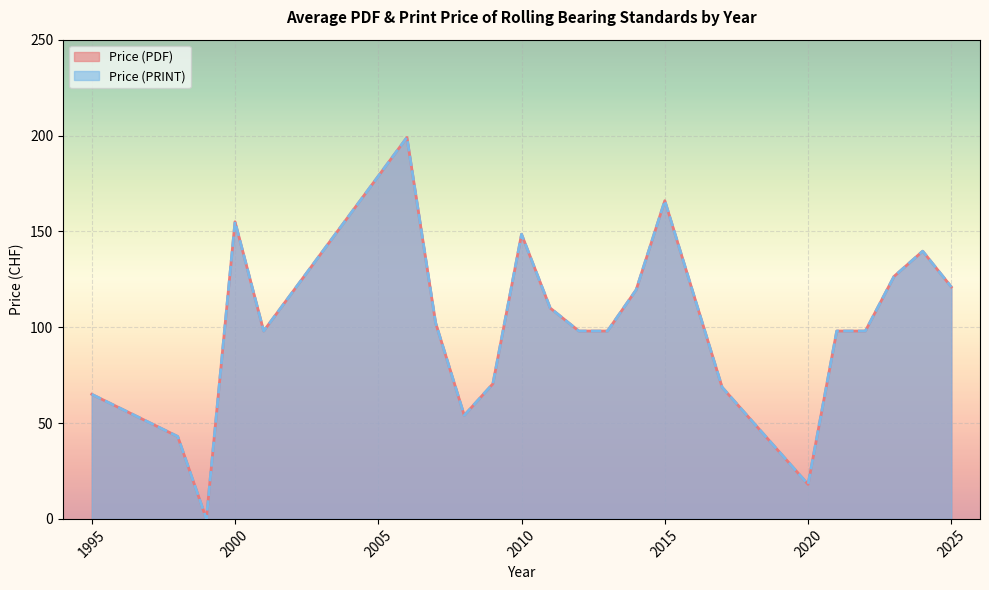

What are all the series names shown in the legend?

Price (PDF), Price (PRINT)